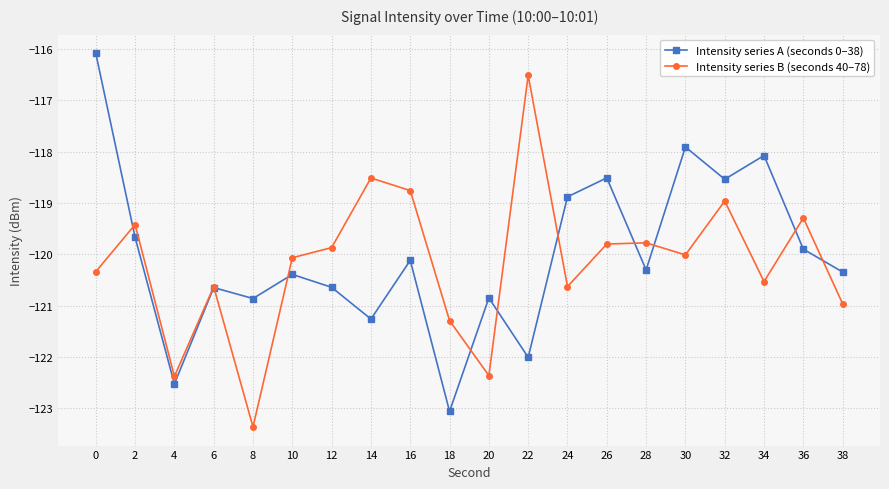

In Intensity series A (seconds 0–38), how many points are lower than both neighbors (excluding endpoints)?

7